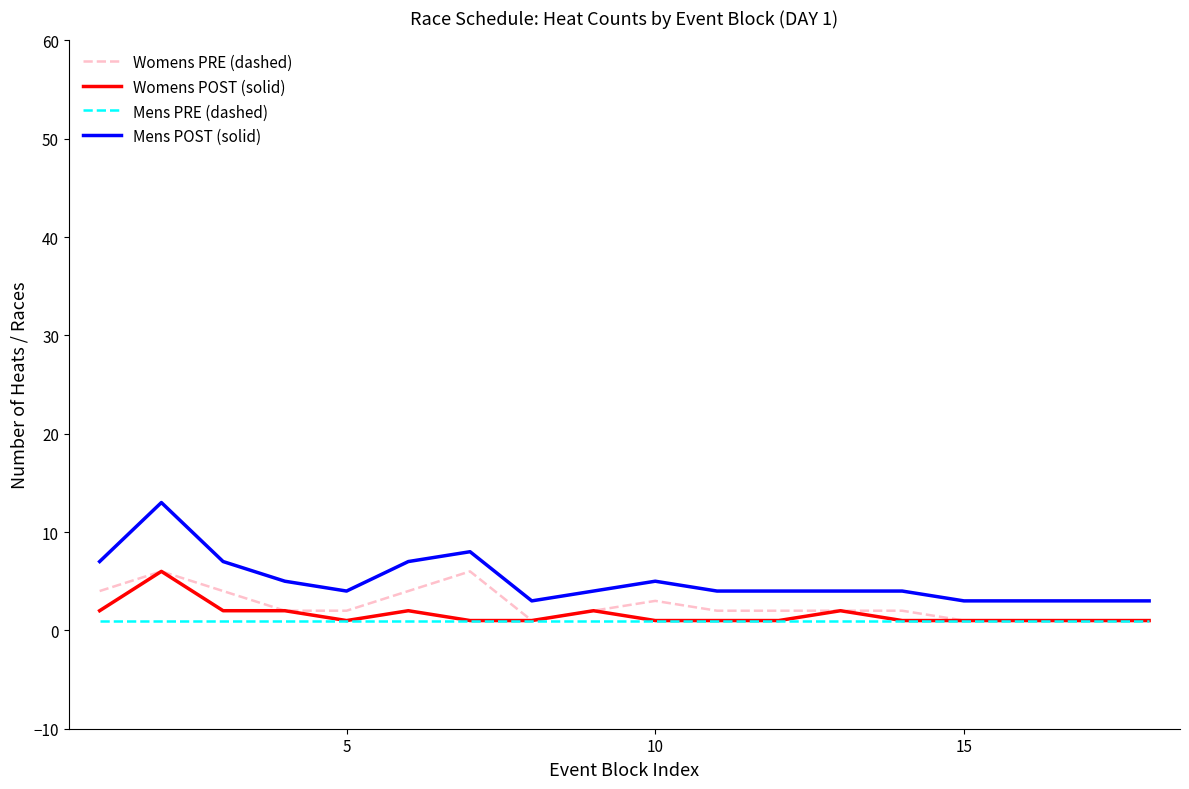

What is the minimum value for Mens POST (solid)?

3